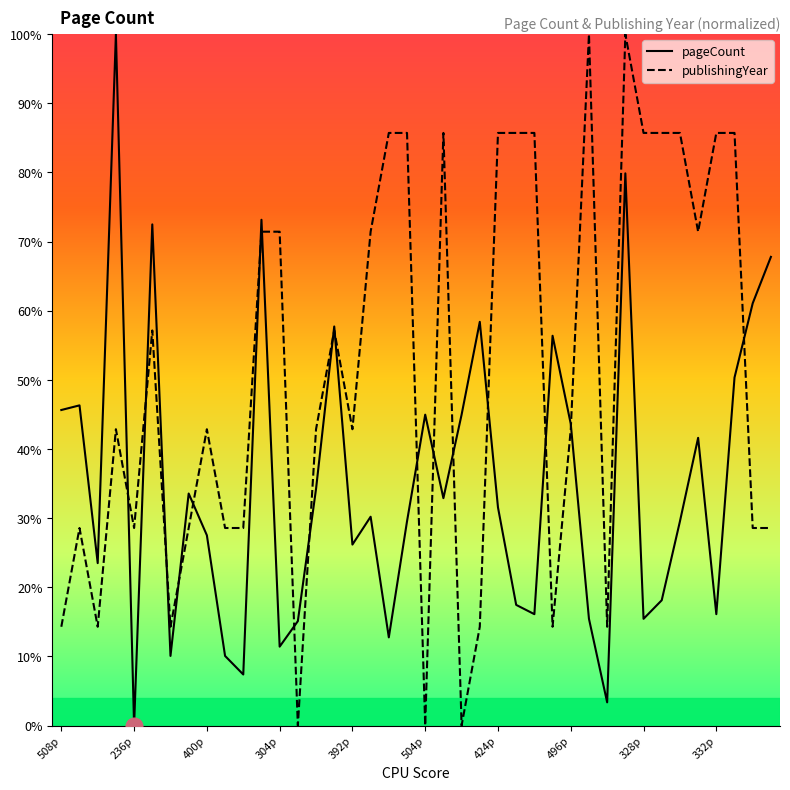

List the series in order of their overall mean, lowest first.

pageCount, publishingYear